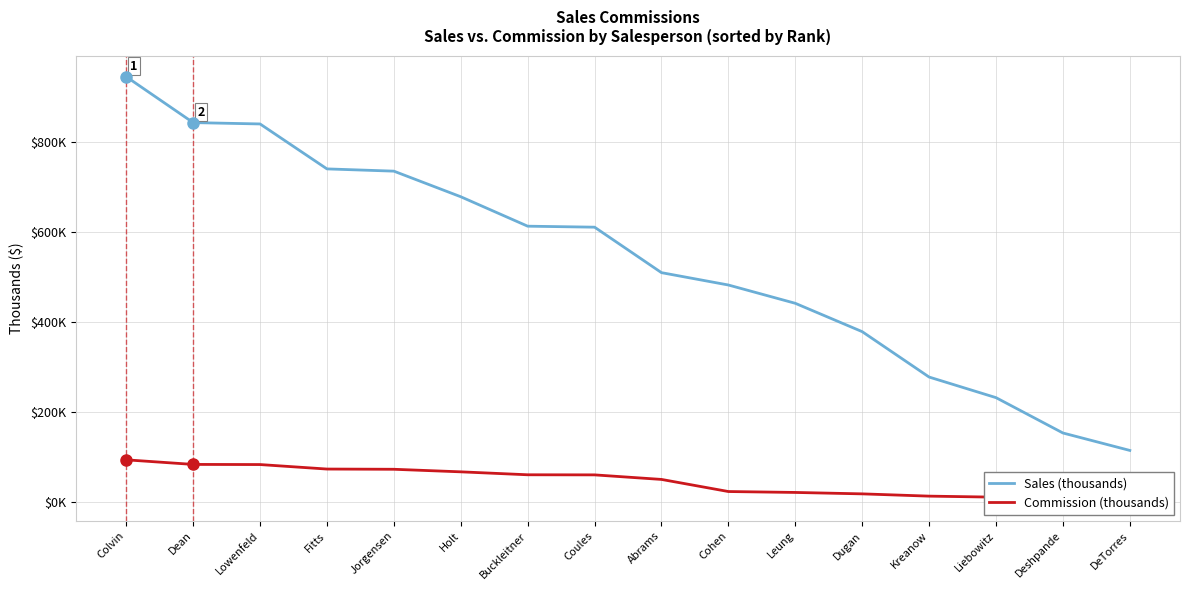

Reading left to right, what are all the values shown in this chart?

Sales (thousands): 944.4	842.6	839.6	739.9	734.9	678.1	612.8	610.6	509.7	482.3	441.7	378.8	278.1	232.4	154.0	115.3
Commission (thousands): 94.4	84.3	84.0	74.0	73.5	67.8	61.3	61.1	51.0	24.1	22.1	18.9	13.9	11.6	7.7	5.8